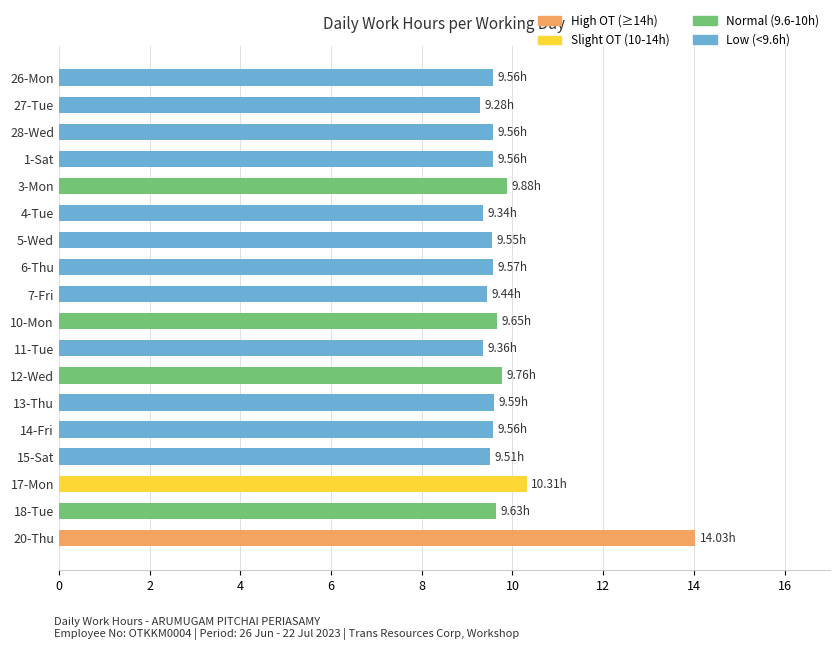

Between 4-Tue and 3-Mon, which is larger?

3-Mon